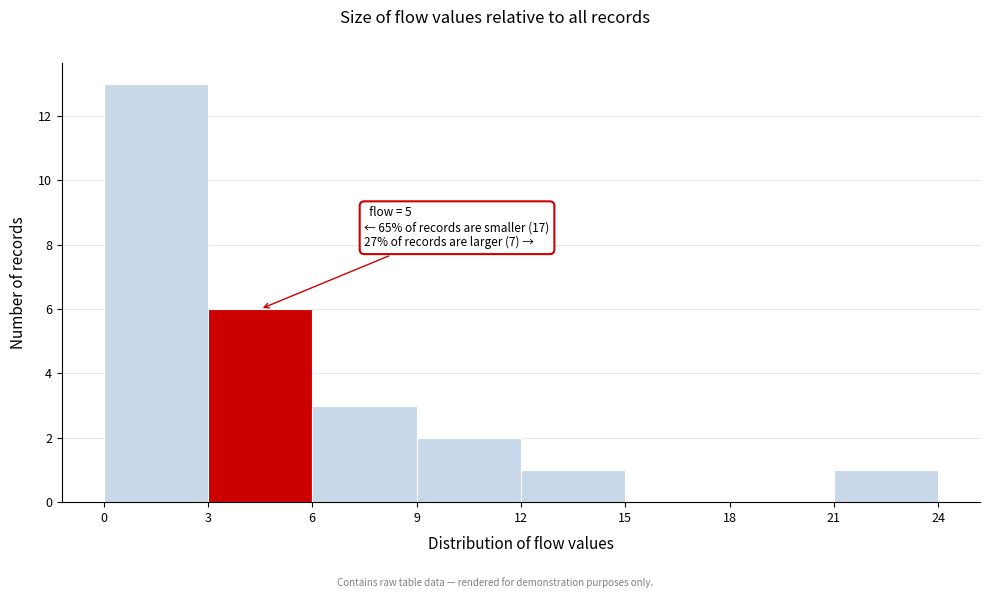

Which range on the x-axis has the tallest bar?

0 to 3